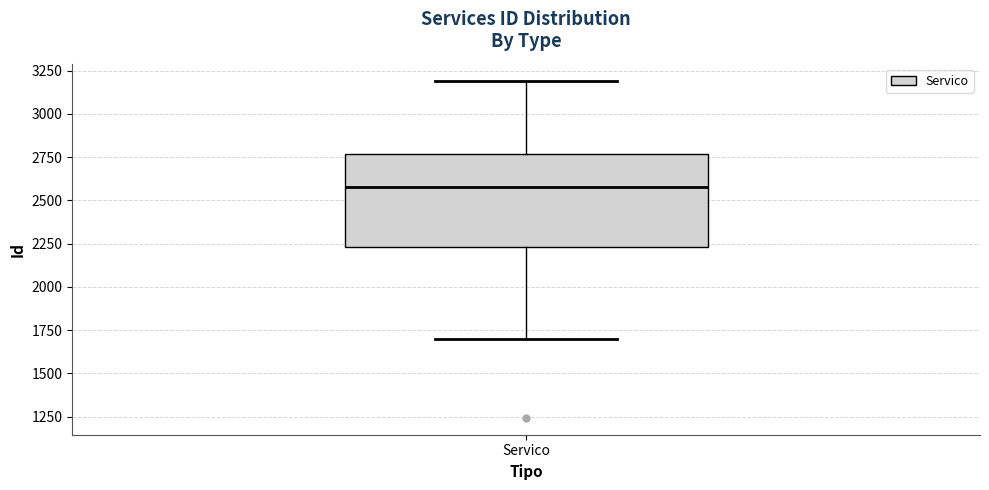

Read this box plot against the y-axis: the position of the median line, the range covered by the box, and the ends of both whiskers. The values are not printed on the chart, so give them approximately, as read against the axis.

median 2600, box 2250 to 2750, whiskers 1700 to 3200